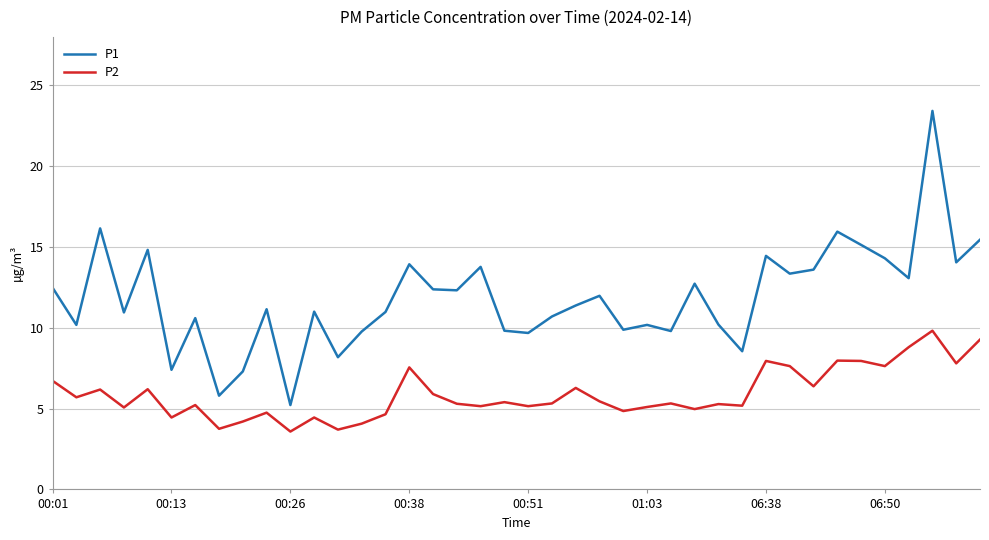

What is the sum of all P1 values?

472.1